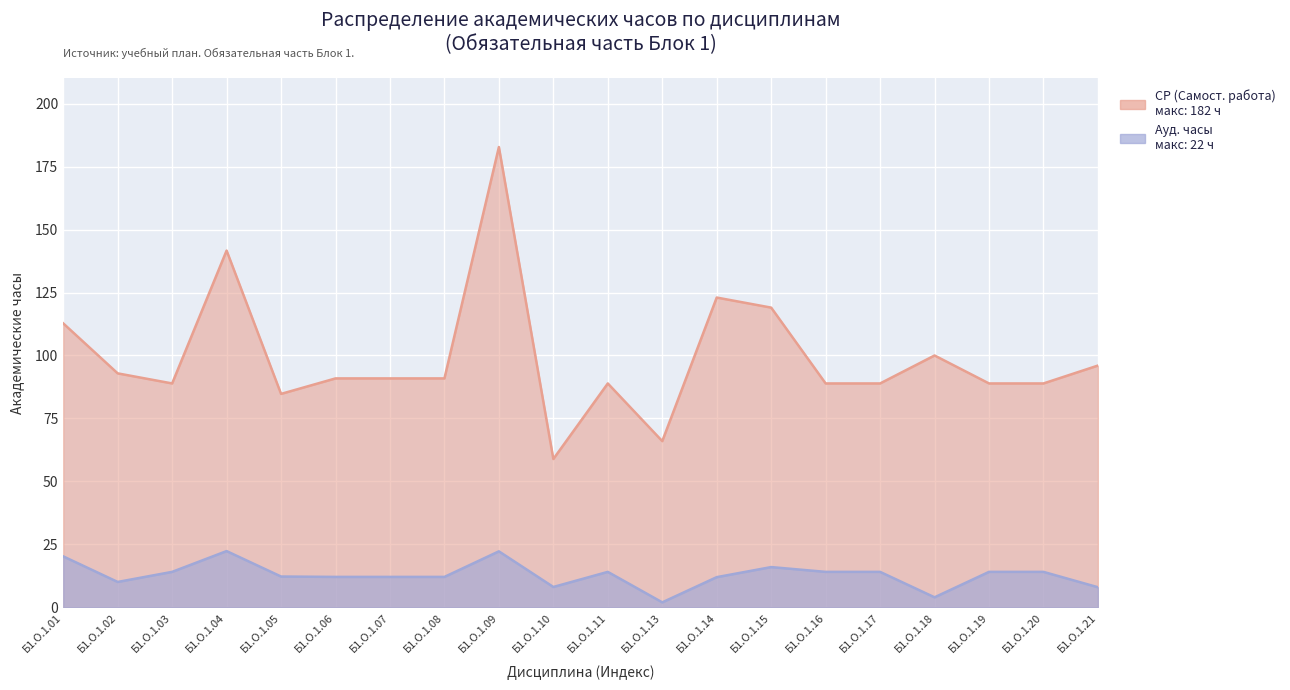

Rank the categories by СР (Самостоятельная работа) value from highest to lowest.

Б1.О.1.09, Б1.О.1.04, Б1.О.1.14, Б1.О.1.15, Б1.О.1.01, Б1.О.1.18, Б1.О.1.21, Б1.О.1.02, Б1.О.1.06, Б1.О.1.07, Б1.О.1.08, Б1.О.1.03, Б1.О.1.11, Б1.О.1.16, Б1.О.1.17, Б1.О.1.19, Б1.О.1.20, Б1.О.1.05, Б1.О.1.13, Б1.О.1.10